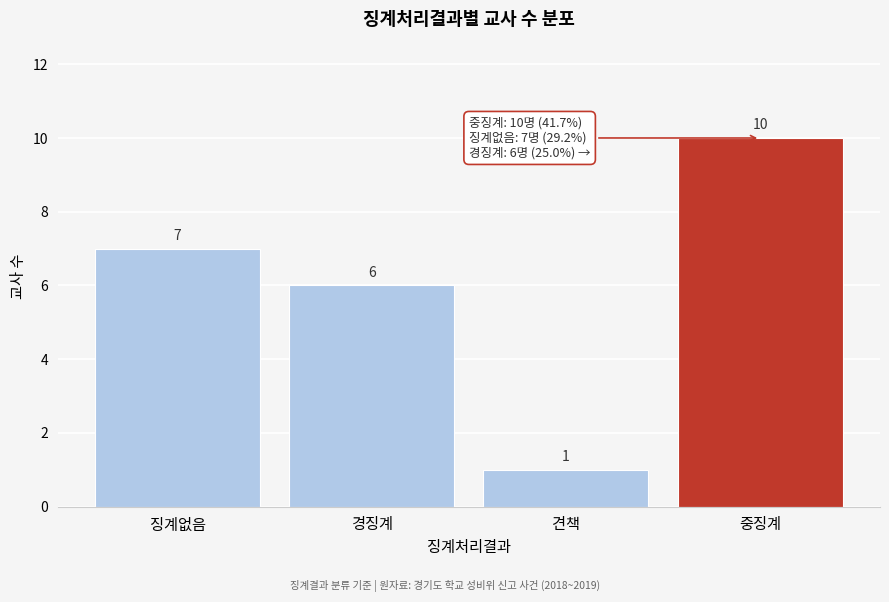

Reading left to right, what are all the values shown in this chart?

7	6	1	10